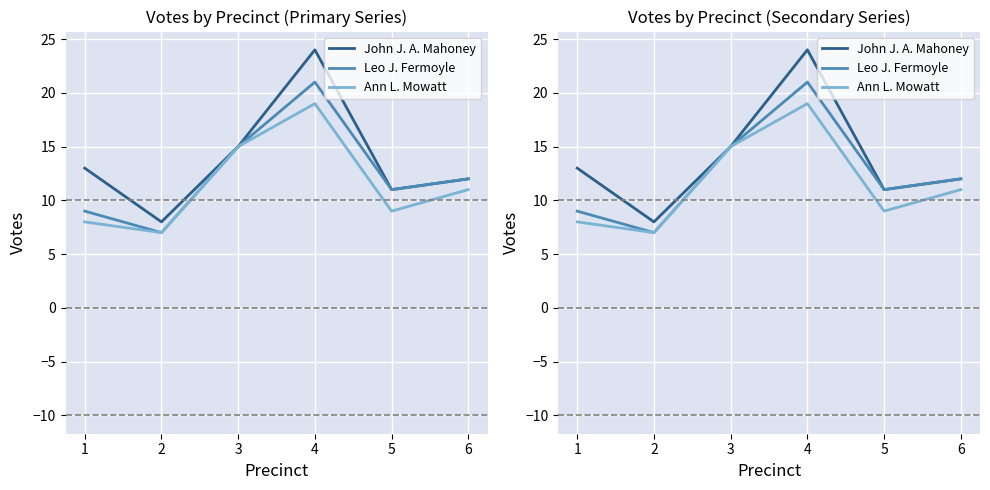

Reading left to right, extract all data points from this chart.

John J. A. Mahoney: 13	8	15	24	11	12
Leo J. Fermoyle: 9	7	15	21	11	12
Ann L. Mowatt: 8	7	15	19	9	11